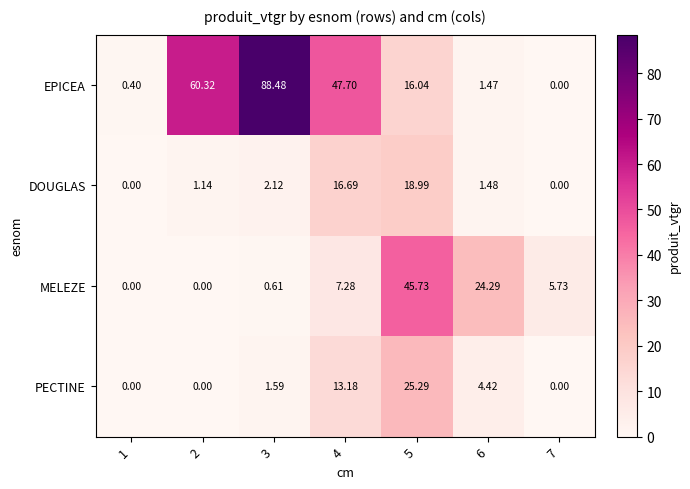

Which series has the largest range (max minus min)?

EPICEA